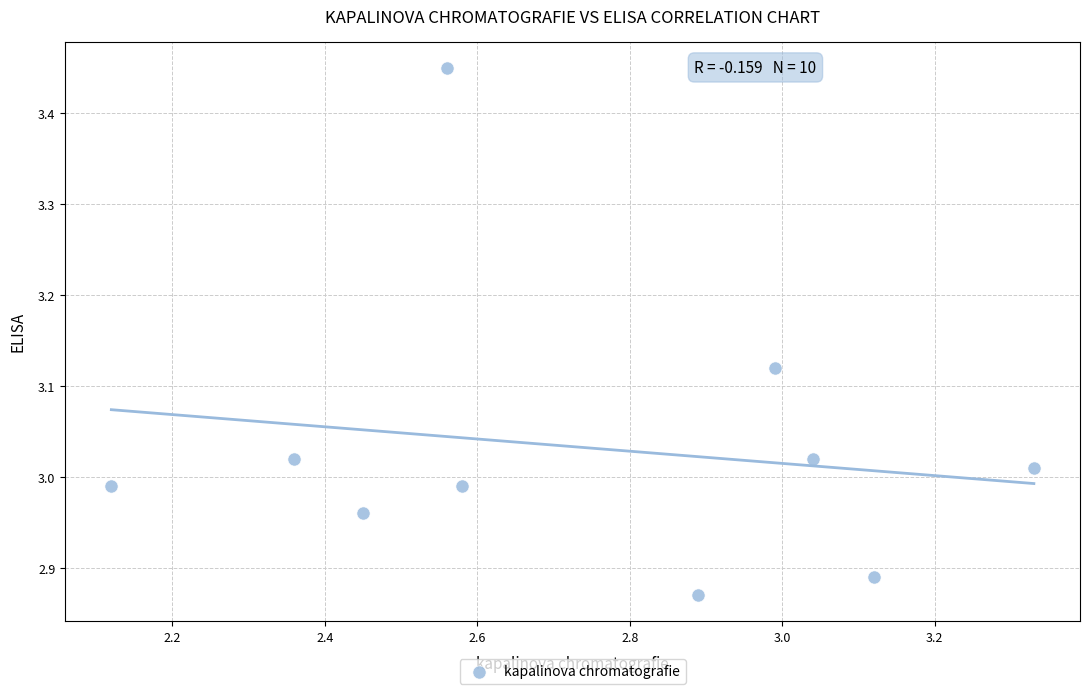

What is the range of X values (max minus min)?

1.2